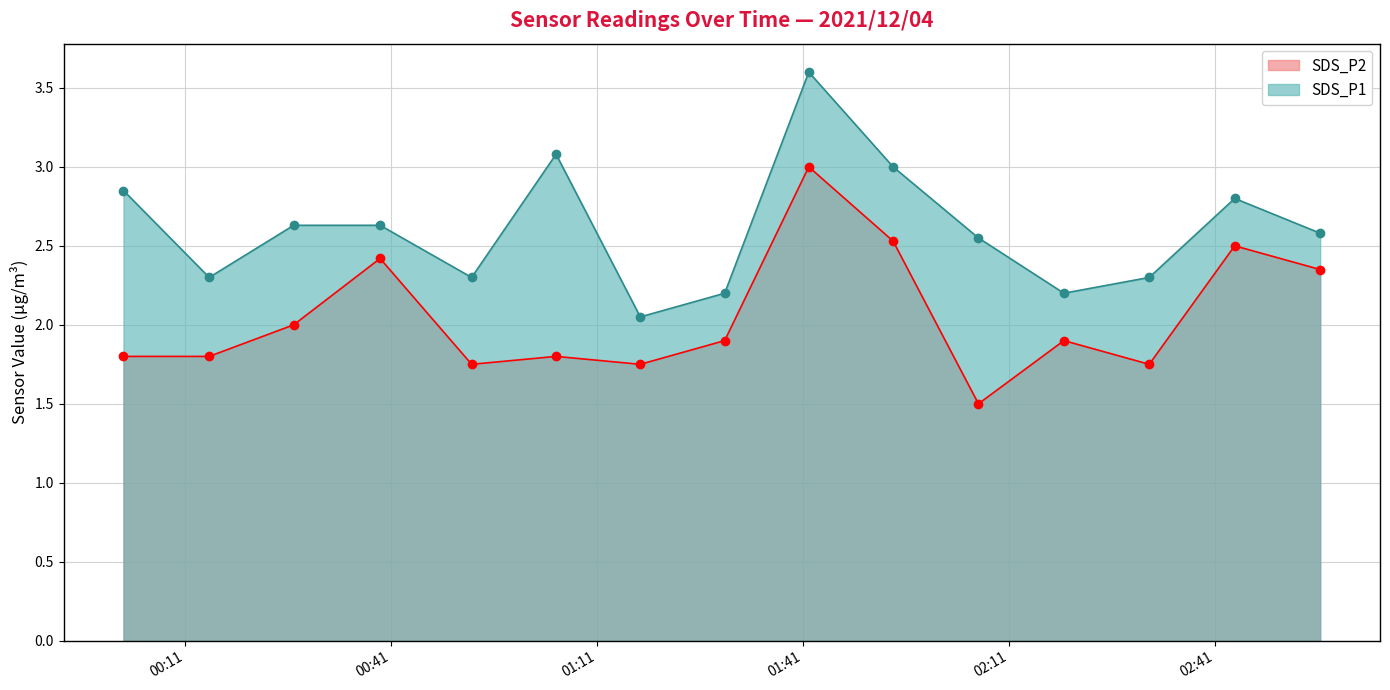

The value of SDS_P2 at 2021/12/04 01:29:35 is 2.6. True or false?

False